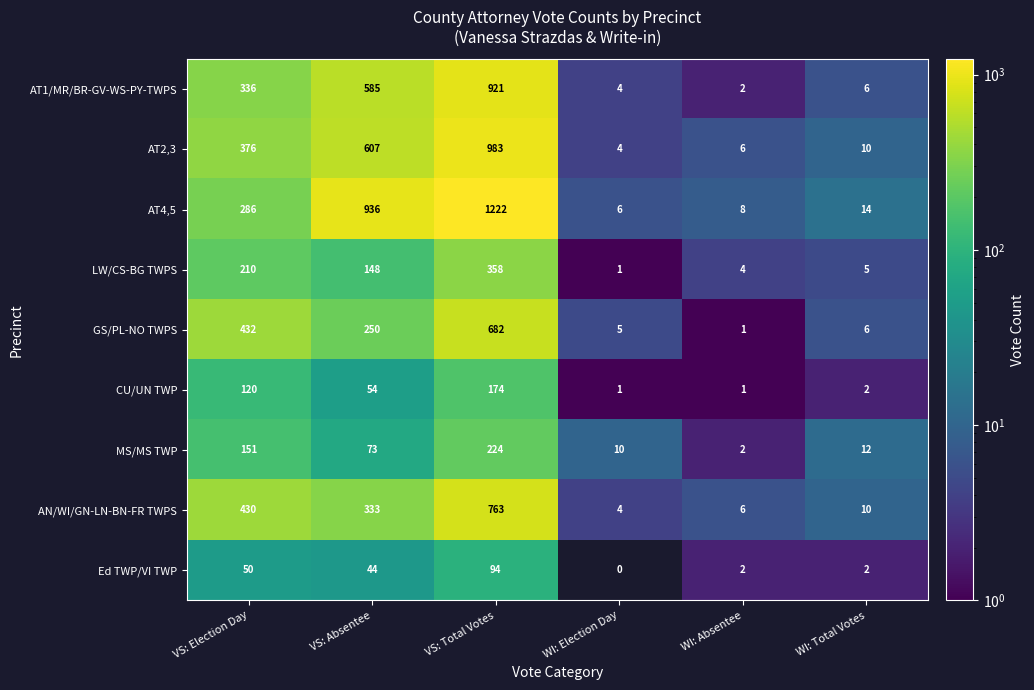

The value of MS/MS TWP at WI: Absentee is 4. True or false?

False